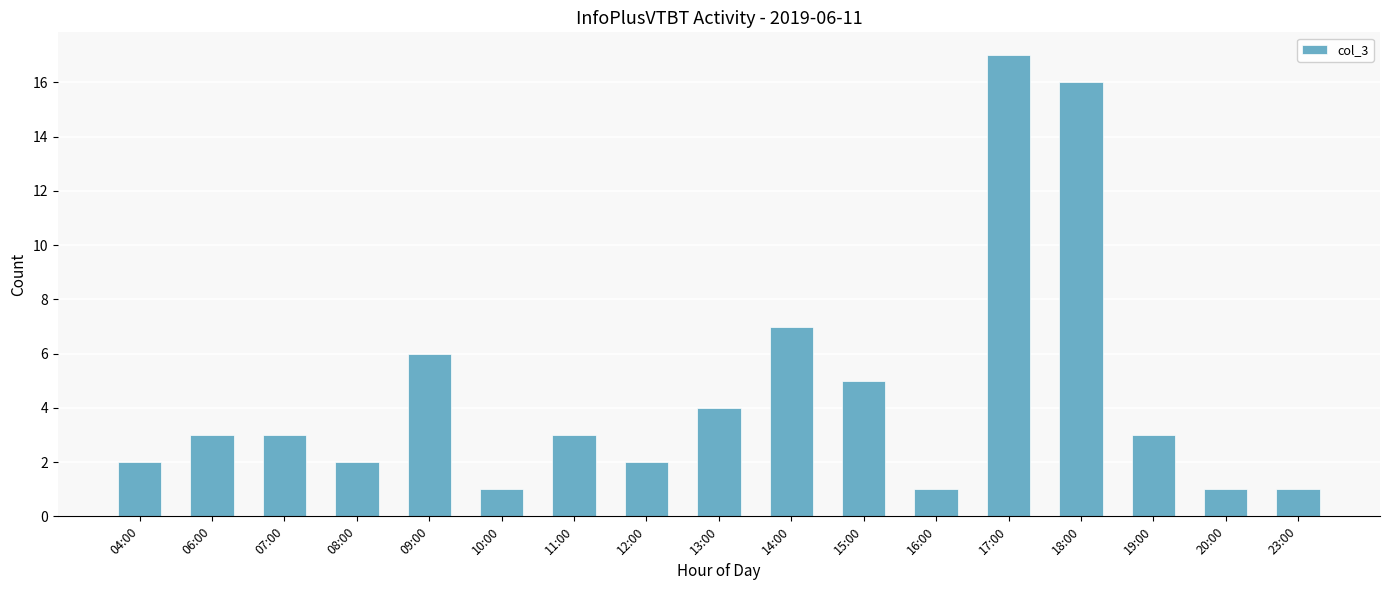

At which label is the value closest to 9?

14:00